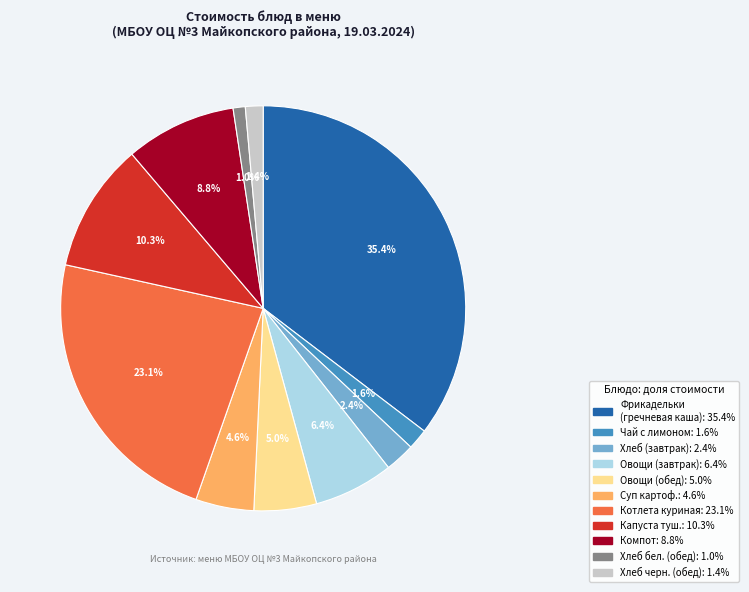

How many slices are in this pie chart?

11